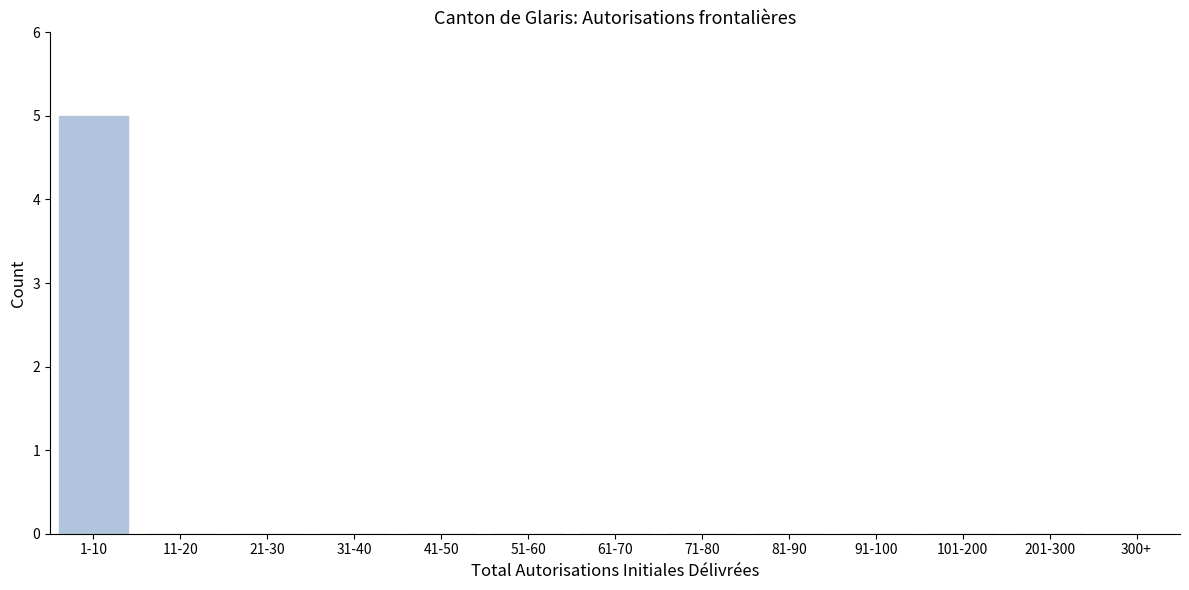

Reading left to right, list all the values displayed in this chart.

1-10=5	11-20=0	21-30=0	31-40=0	41-50=0	51-60=0	61-70=0	71-80=0	81-90=0	91-100=0	101-200=0	201-300=0